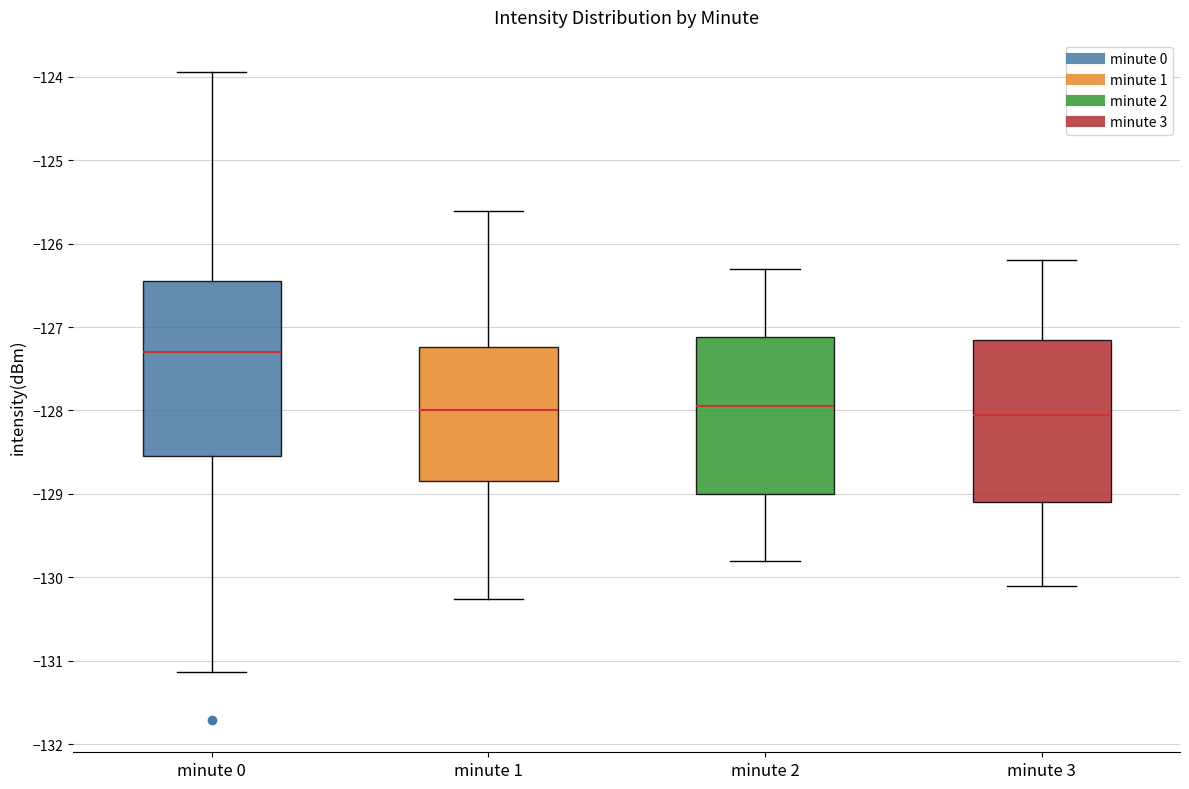

Reading left to right, transcribe this box plot: for each box, give where its median line is, the range the box spans, and where its two whiskers end, as read against the y-axis. The values are not printed on the chart, so give them approximately, as read against the axis.

minute 0: median -127.3, box -128.5 to -126.4, whiskers -131.1 to -123.9
minute 1: median -128.0, box -128.8 to -127.2, whiskers -130.3 to -125.6
minute 2: median -127.9, box -129.0 to -127.1, whiskers -129.8 to -126.3
minute 3: median -128.0, box -129.1 to -127.1, whiskers -130.1 to -126.2